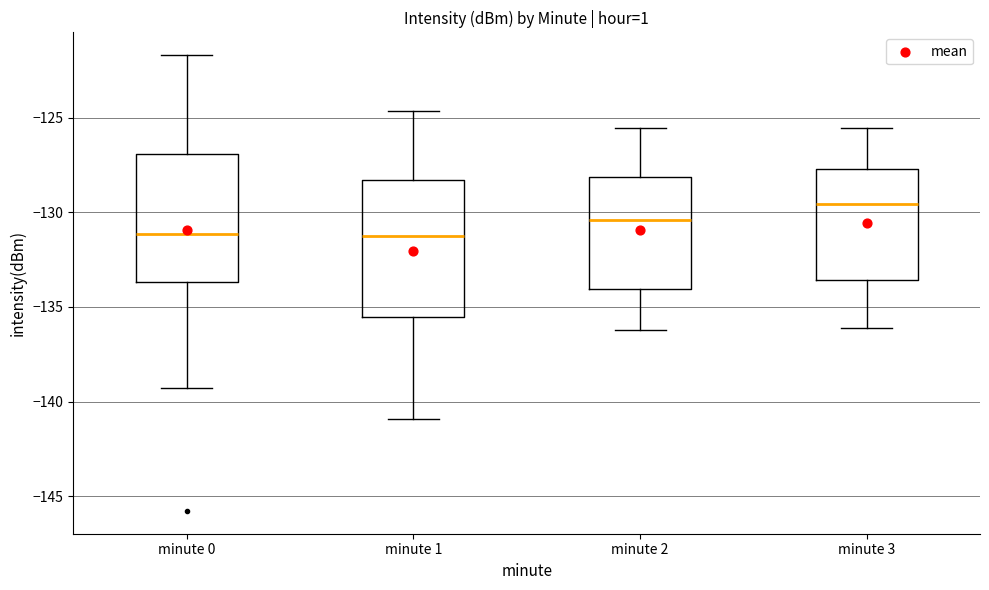

Reading left to right, read every box against the y-axis: the position of its median line, the range the box covers, and the ends of its whiskers. The values are not printed on the chart, so give them approximately, as read against the axis.

minute 0: median -131.0, box -133.5 to -127.0, whiskers -139.5 to -121.5
minute 1: median -131.5, box -135.5 to -128.5, whiskers -141.0 to -124.5
minute 2: median -130.5, box -134.0 to -128.0, whiskers -136.0 to -125.5
minute 3: median -129.5, box -133.5 to -127.5, whiskers -136.0 to -125.5